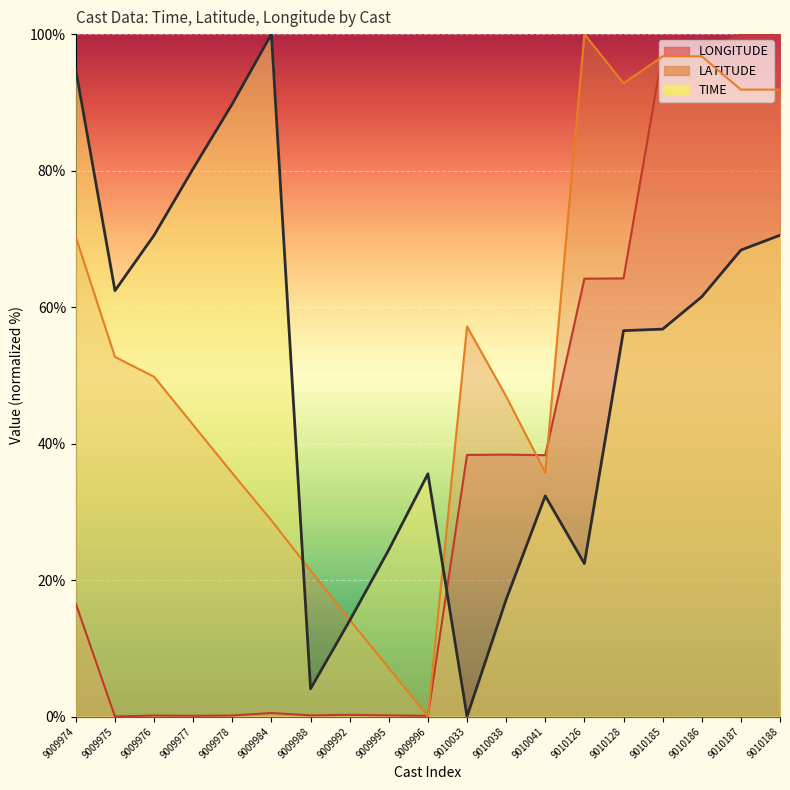

Which series has the largest total across all categories?

LATITUDE